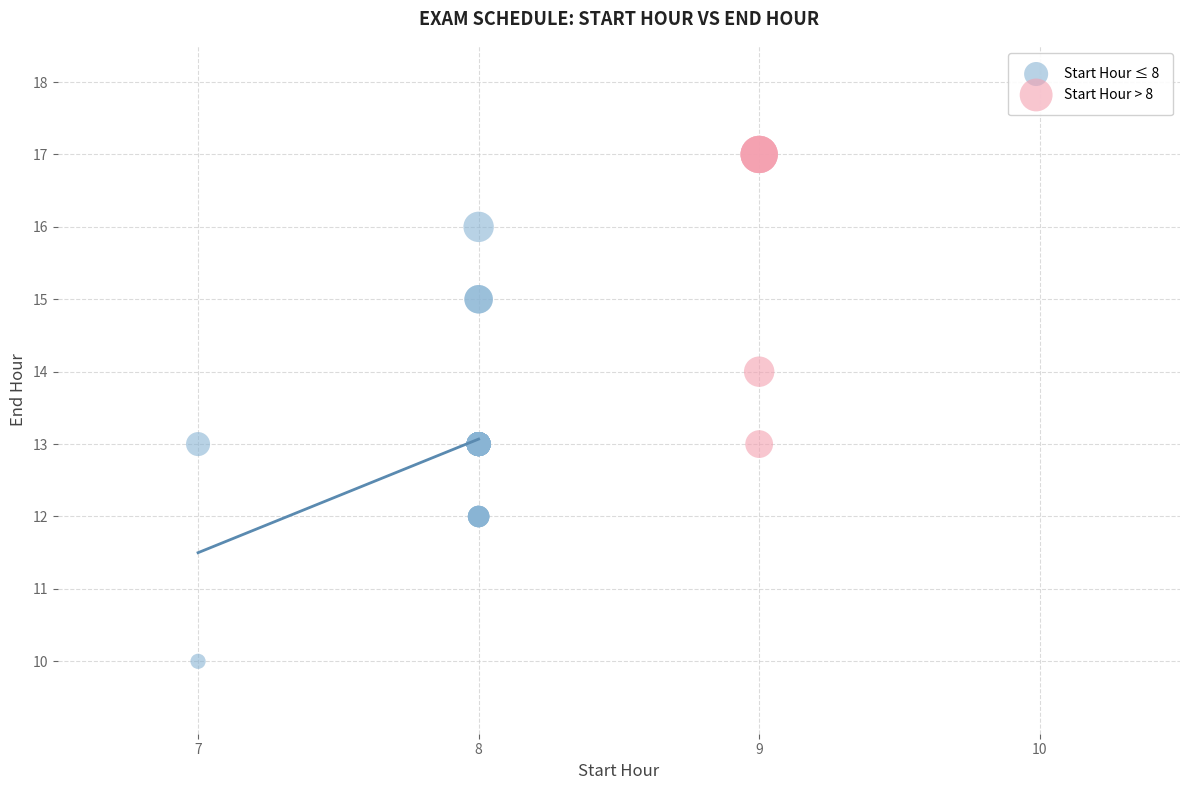

Which series reaches the maximum Y coordinate?

Start Hour > 8